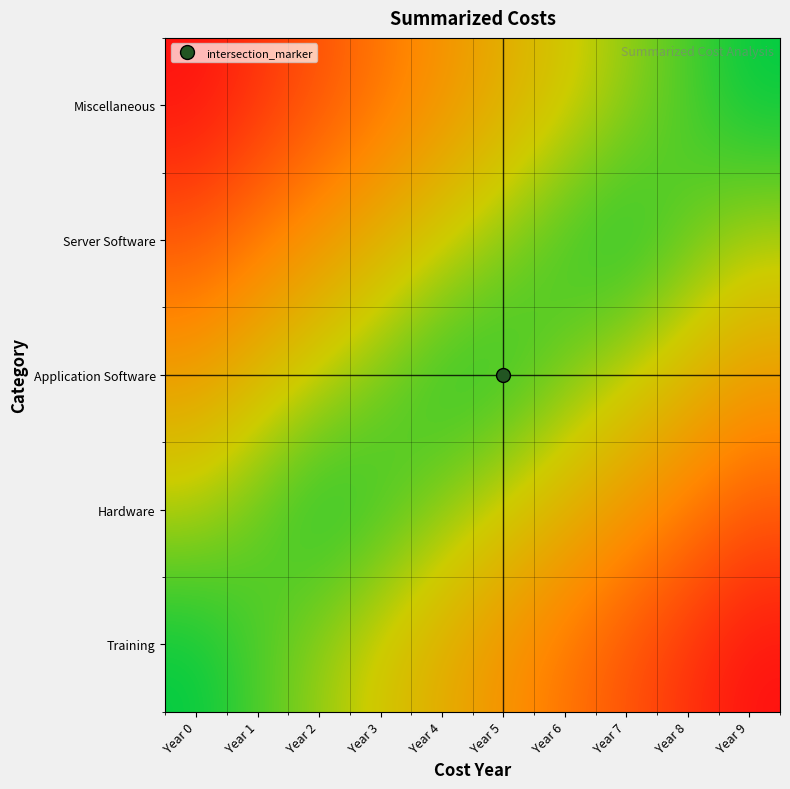

At how many categories does at least one series exceed 0?

10